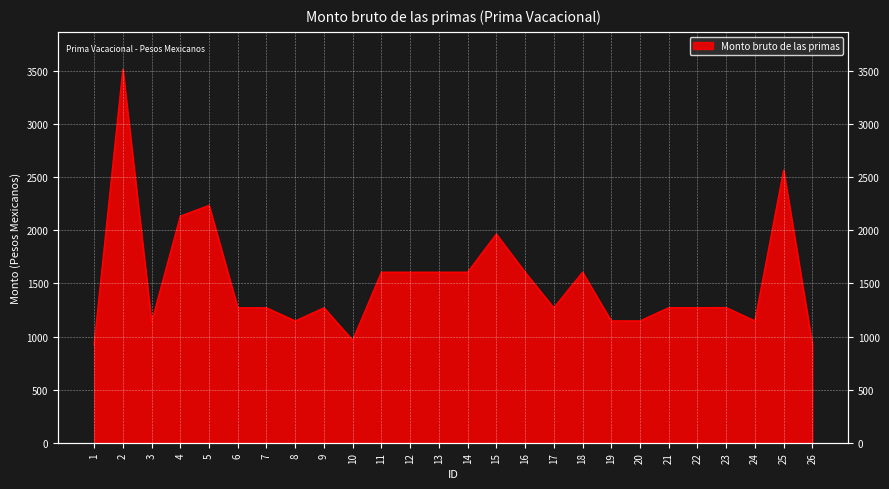

At which label is the value closest to 2220?

5